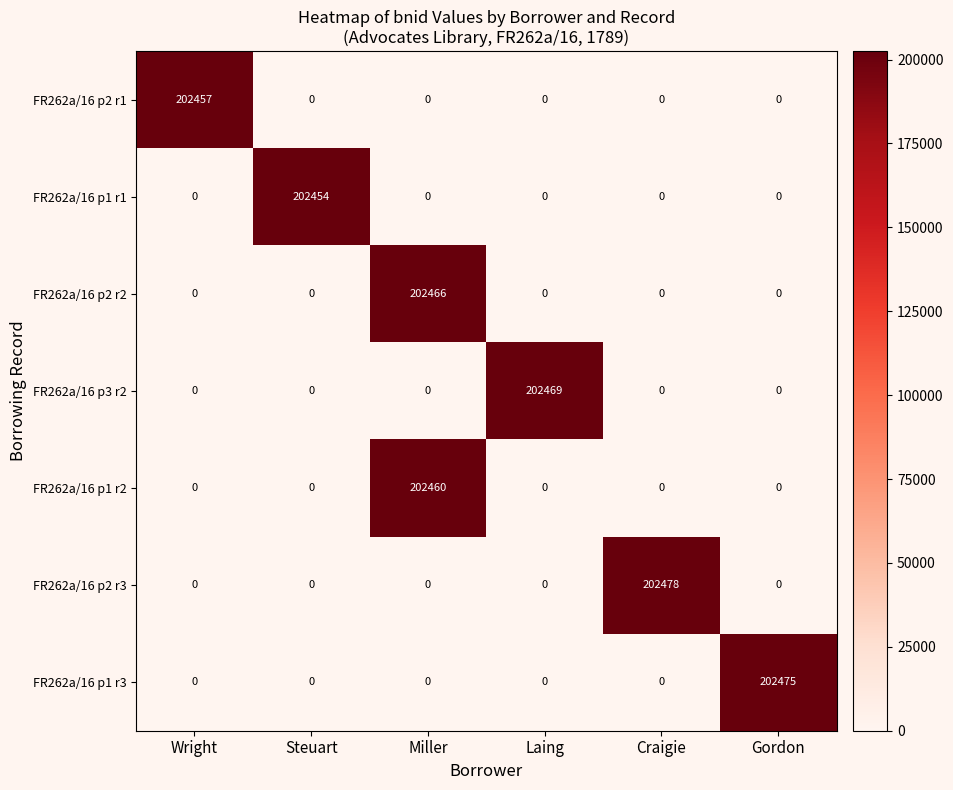

The value of FR262a/16 p2 r2 at Miller is 343911. True or false?

False